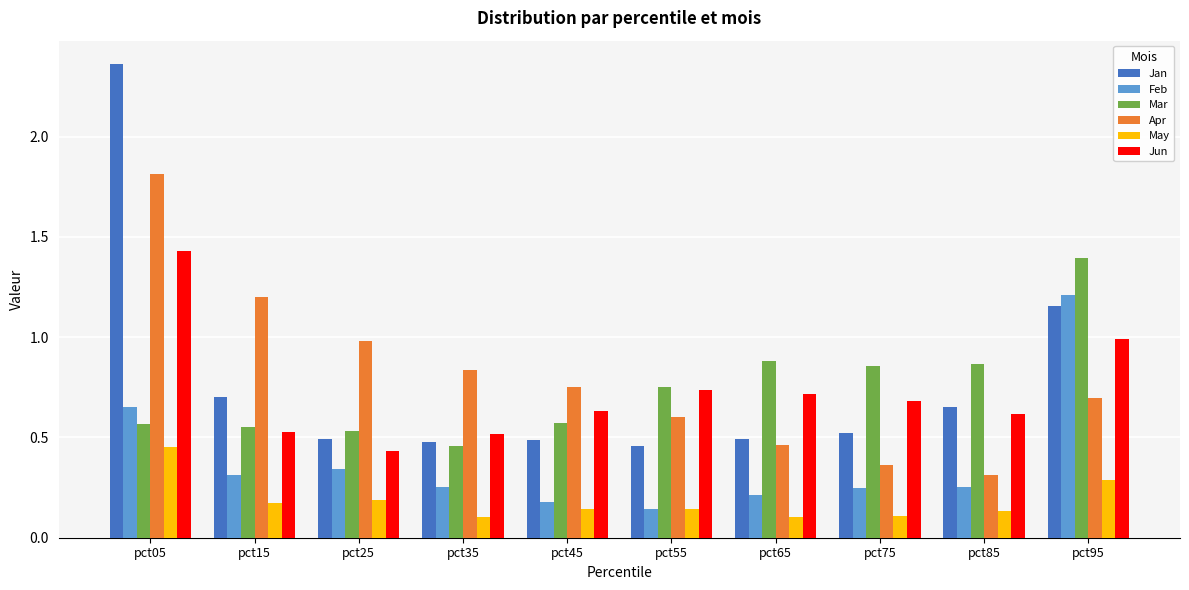

How many bars are there in total?

60